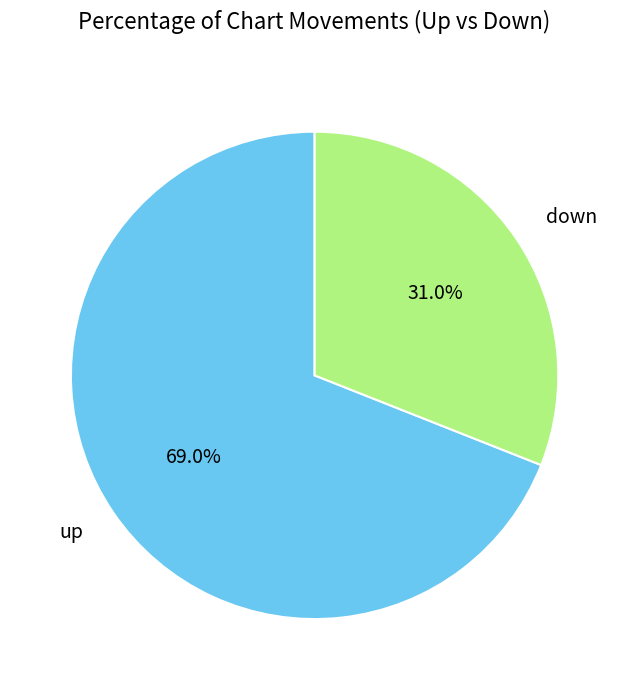

Rank the categories by value from highest to lowest.

up, down